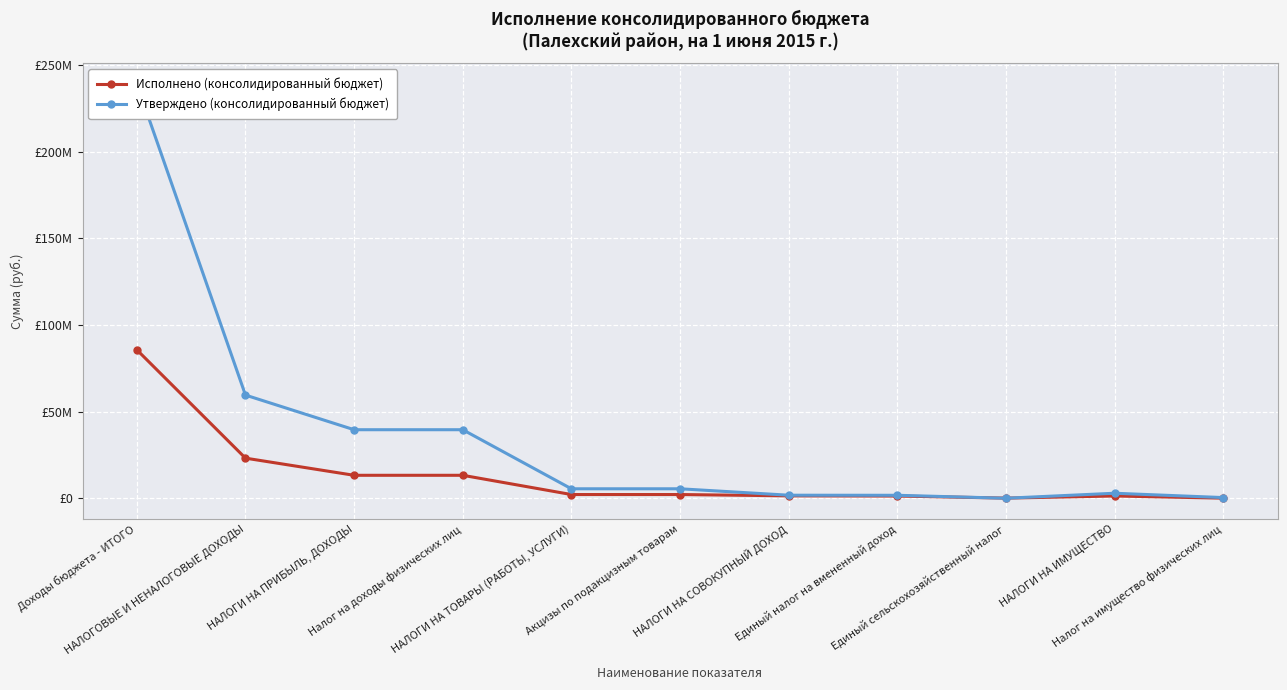

At which category does Исполнено (консолидированный бюджет) reach its first local peak?

НАЛОГИ НА ИМУЩЕСТВО